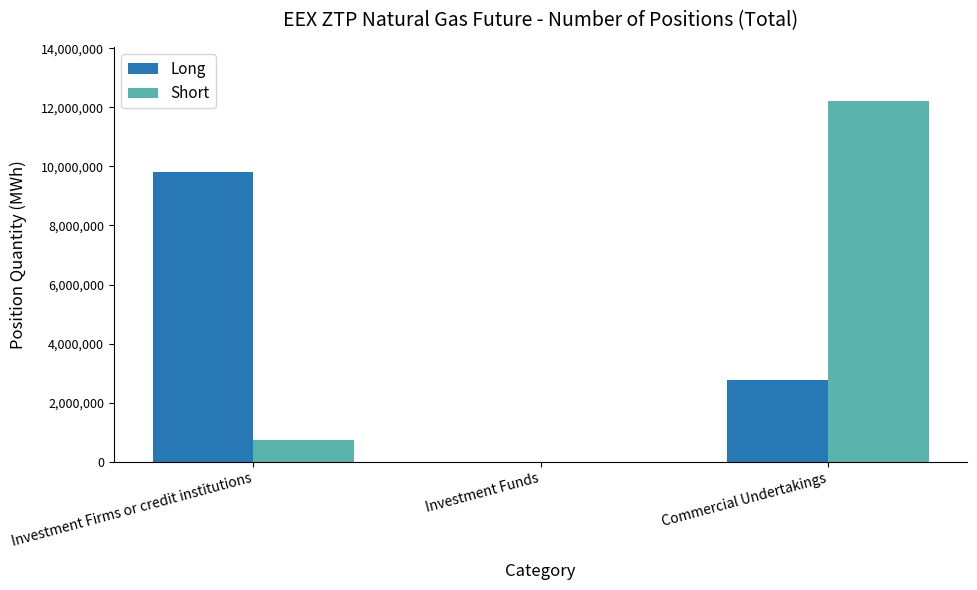

How many groups of bars are there?

3